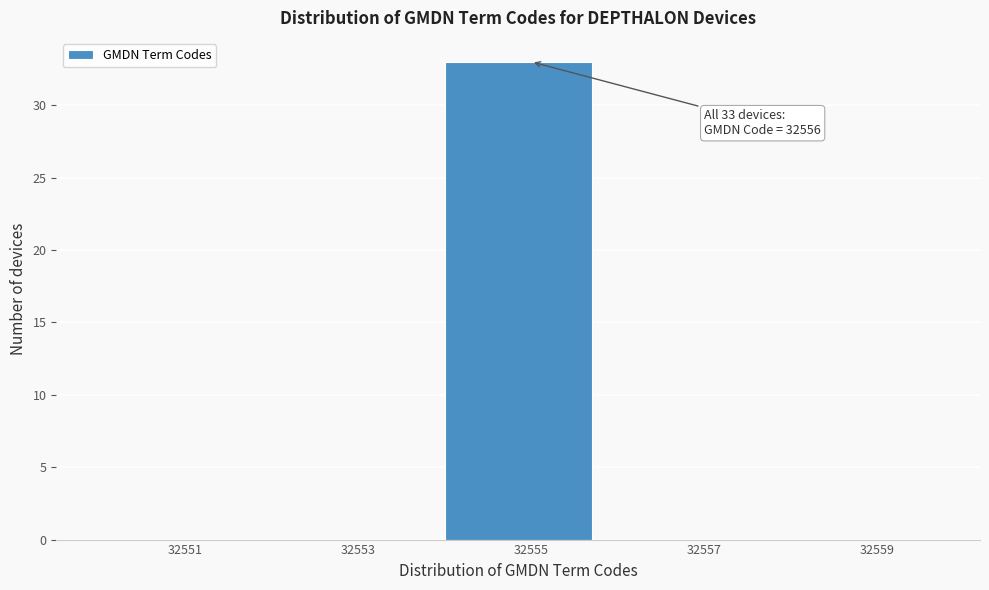

Reading left to right, transcribe all the data shown in this chart.

32551=0	32553=0	32555=33	32557=0	32559=0